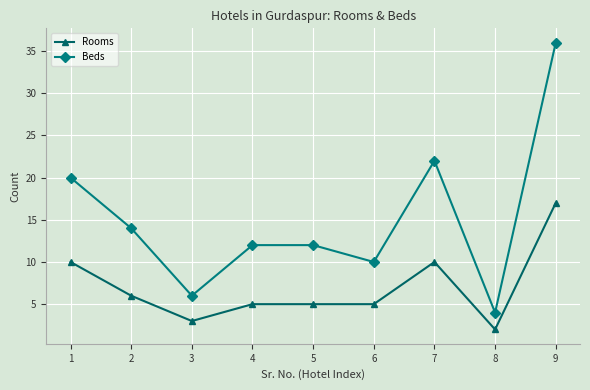

Where is the first local minimum for Beds?

3